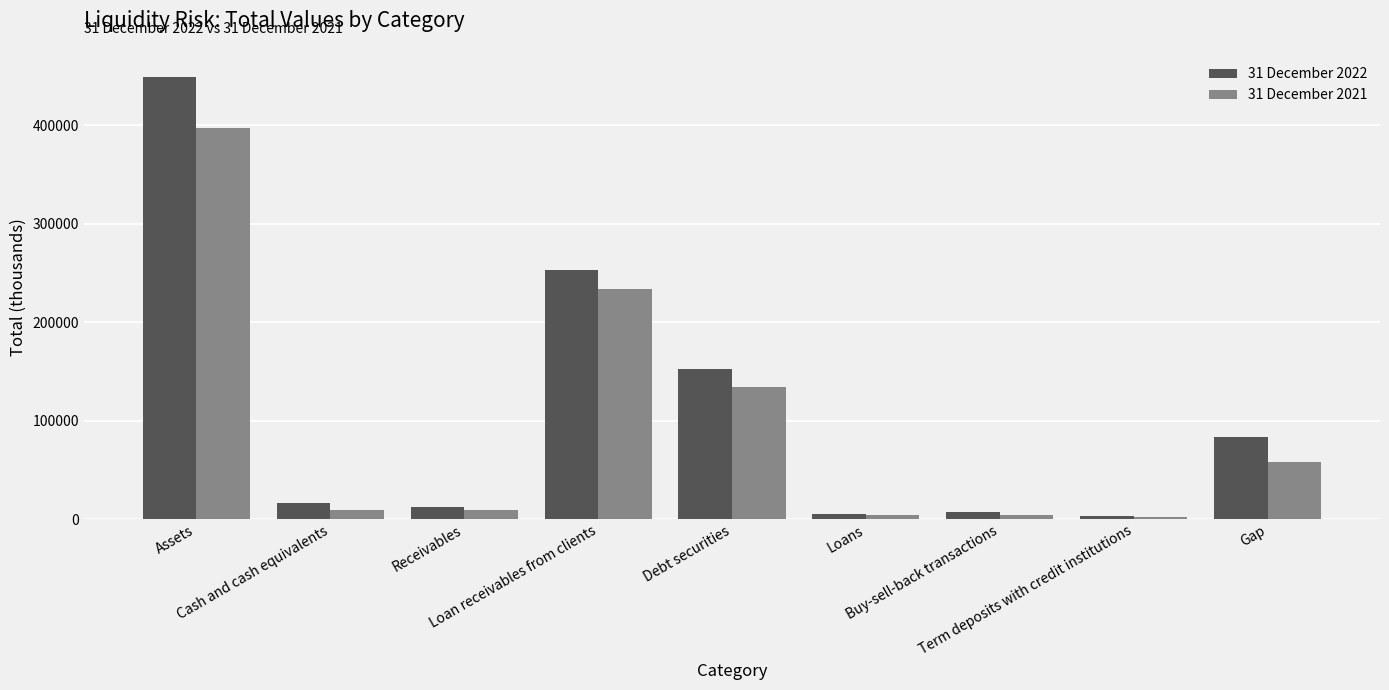

List the series in order of their peak value, lowest first.

31 December 2021, 31 December 2022